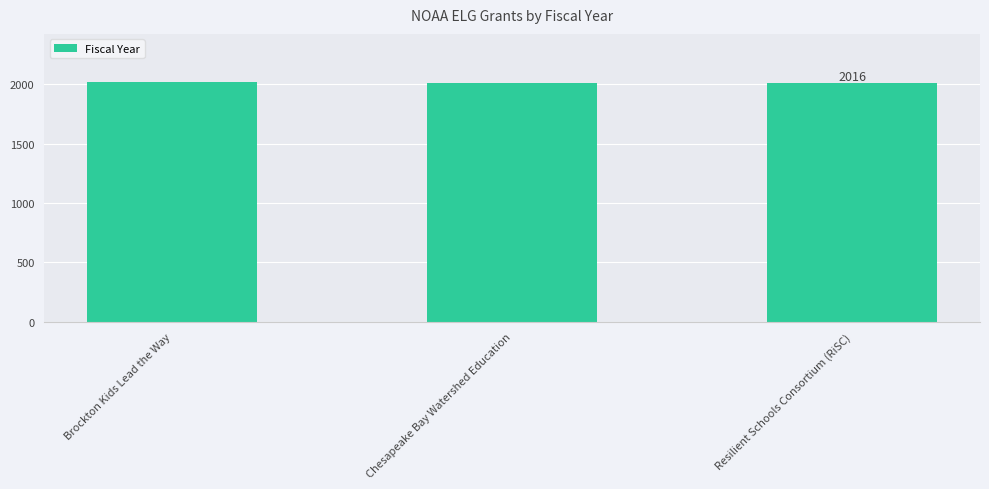

The chart shows a value of 1039 at Resilient Schools Consortium (RiSC). True or false?

False